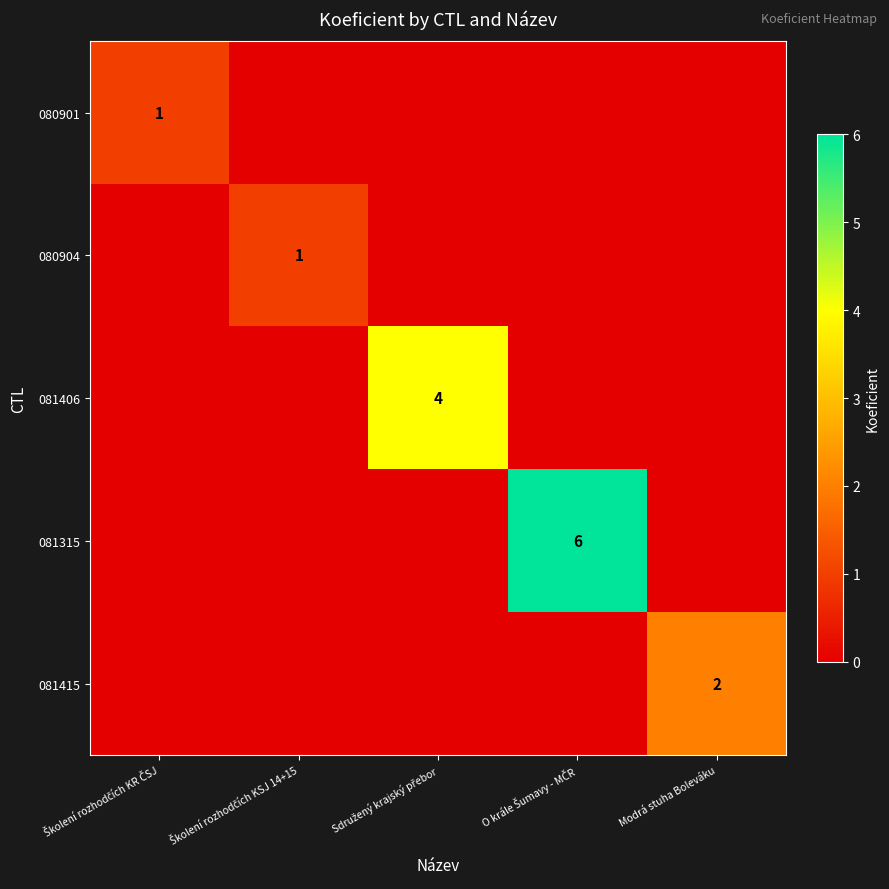

At which label does 080904 reach its minimum?

Školení rozhodčích KR ČSJ